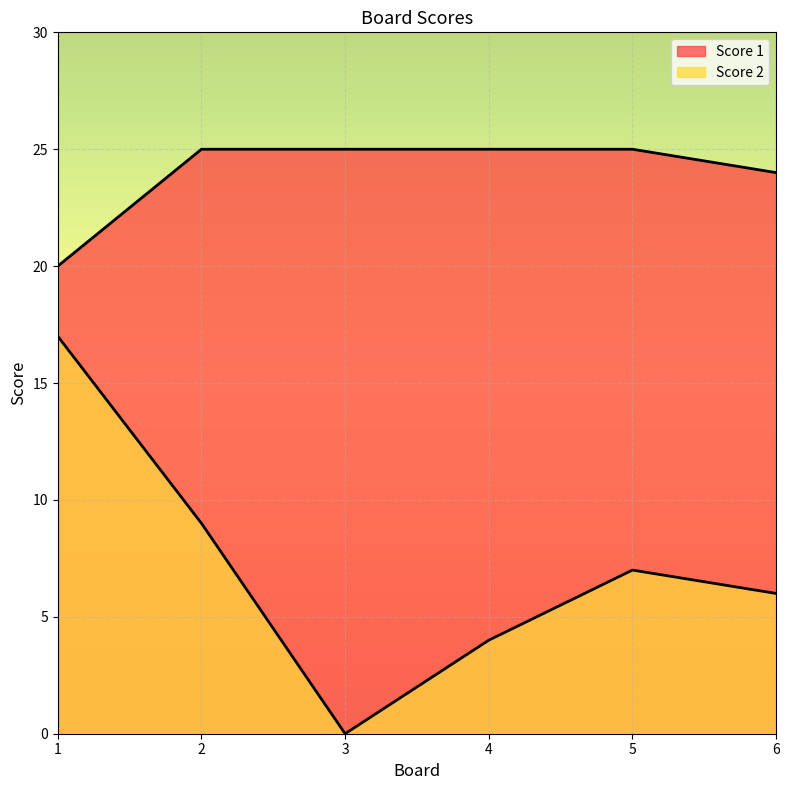

What is the average value of the Score 1 series?

24